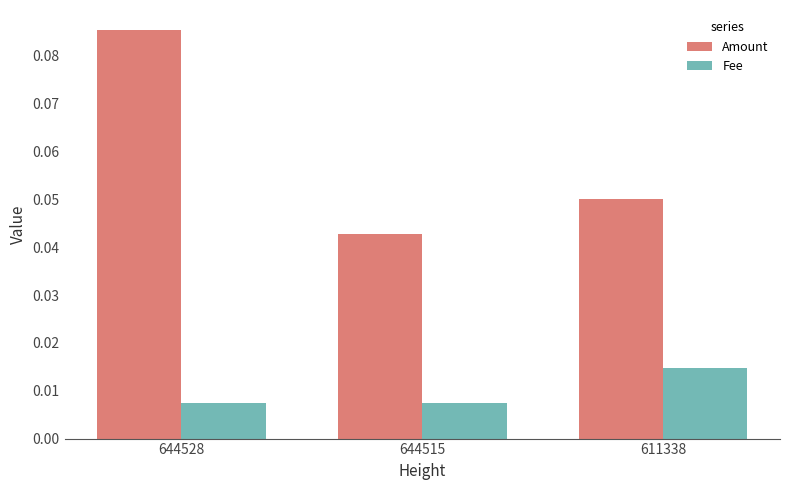

Is it true that Amount equals 0.1 at 644515?

False